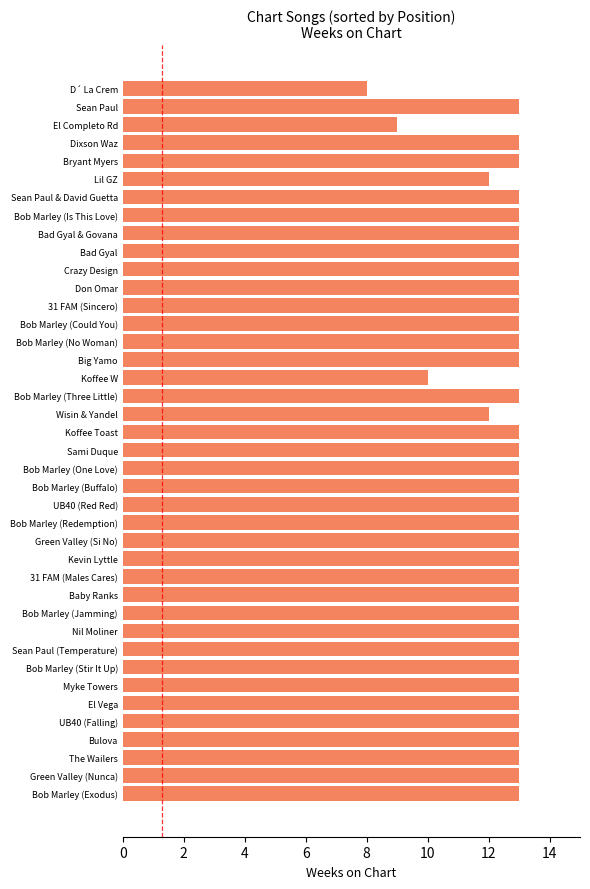

Count the values in the range 13 to 14.

35